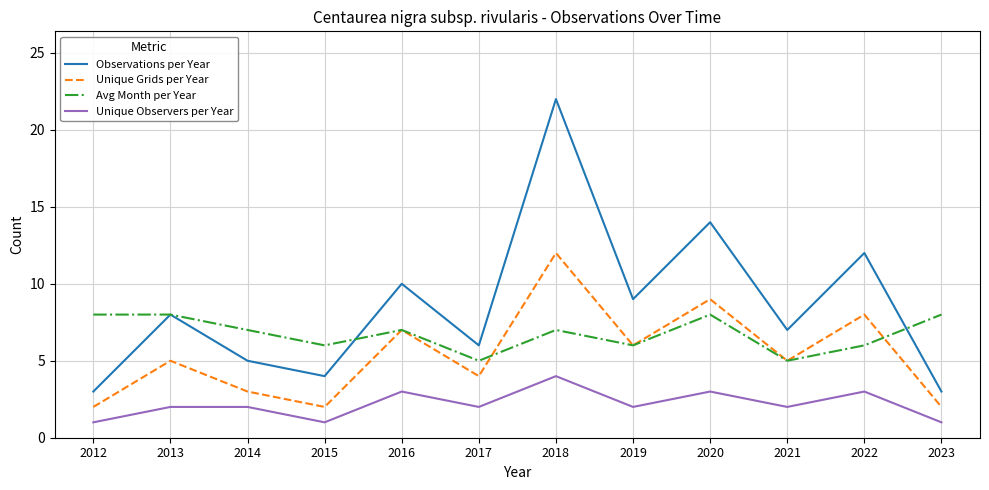

True or false: Observations per Year and Unique Grids per Year intersect in this chart.

False